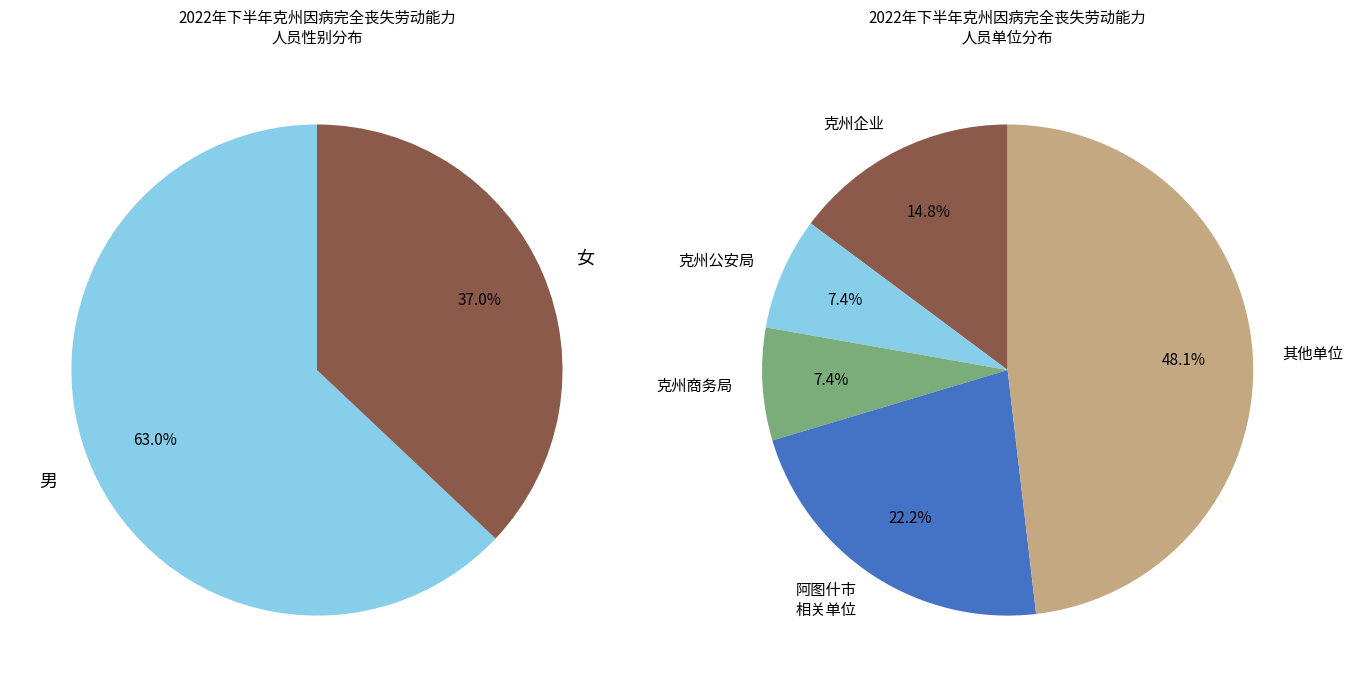

Is 女 the majority of the pie?

No